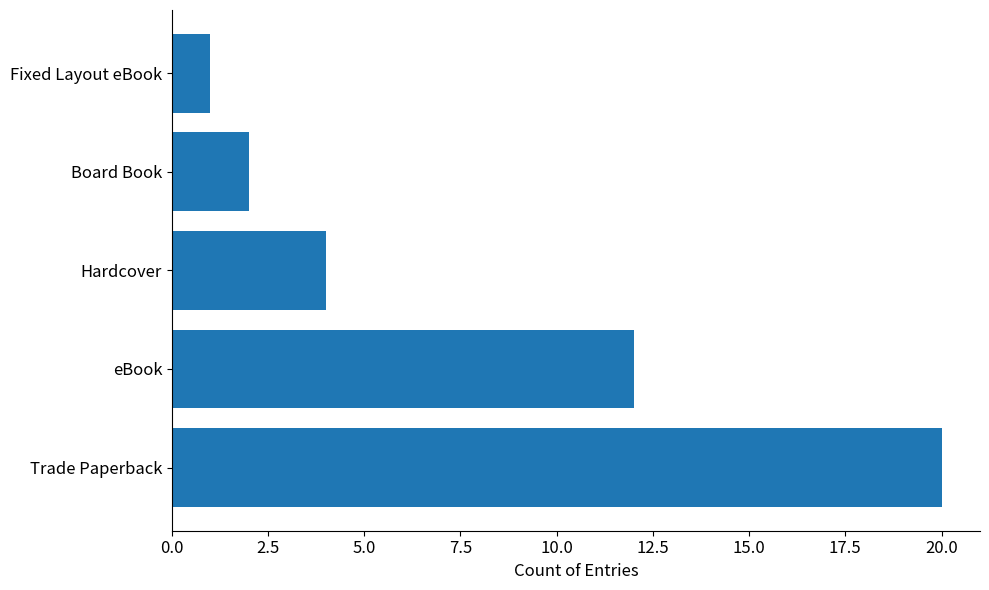

True or false: the data shows 20 at Trade Paperback.

True